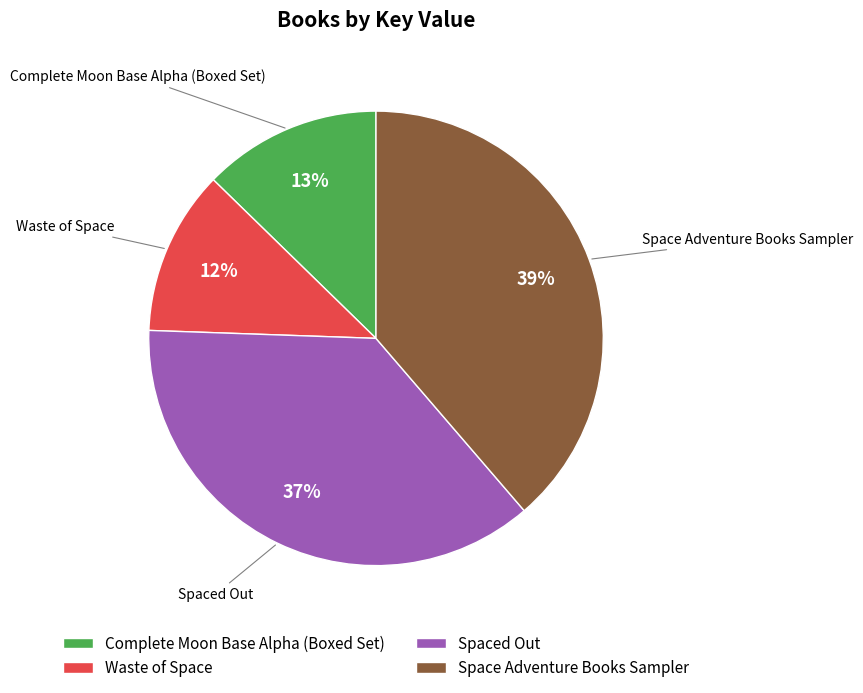

To the nearest percent, what is the average slice percentage?

25%